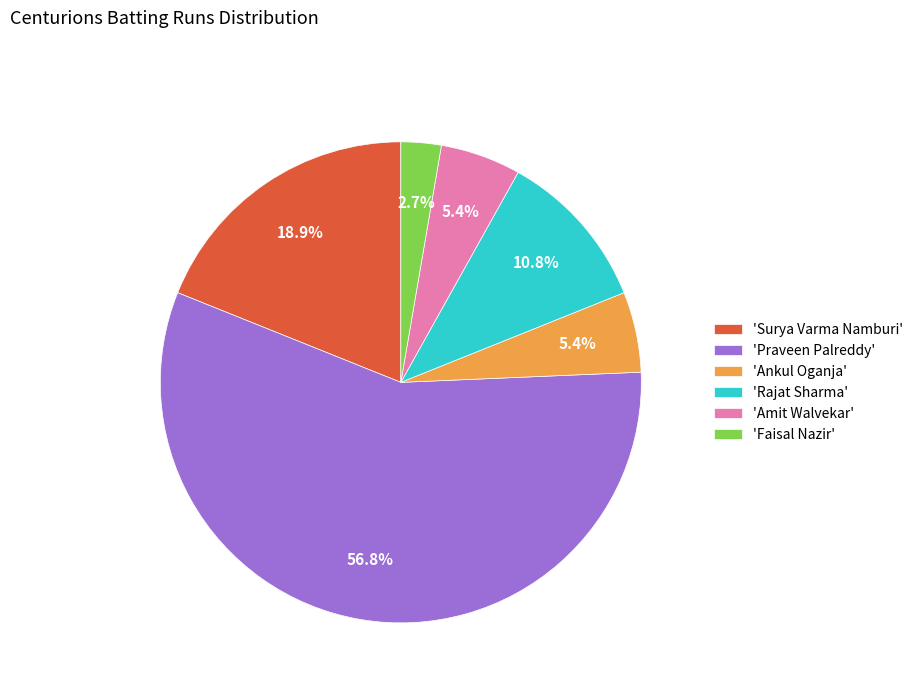

How many slices are in this pie chart?

6